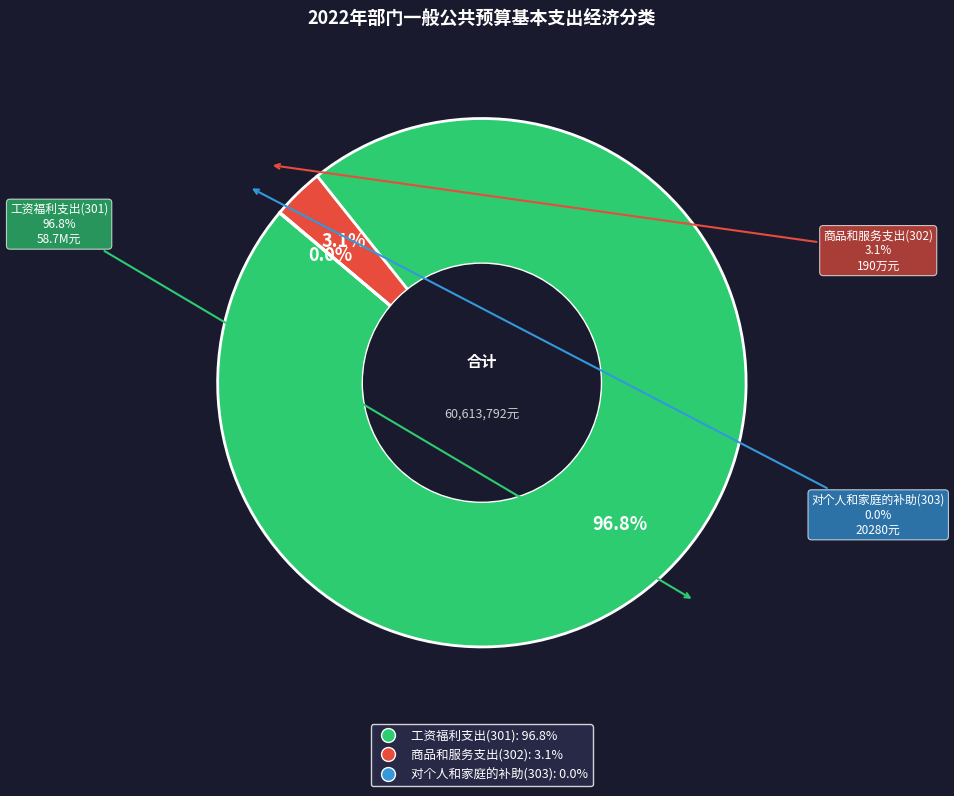

Rank the categories by value from lowest to highest.

对个人和家庭的补助(303), 商品和服务支出(302), 工资福利支出(301)